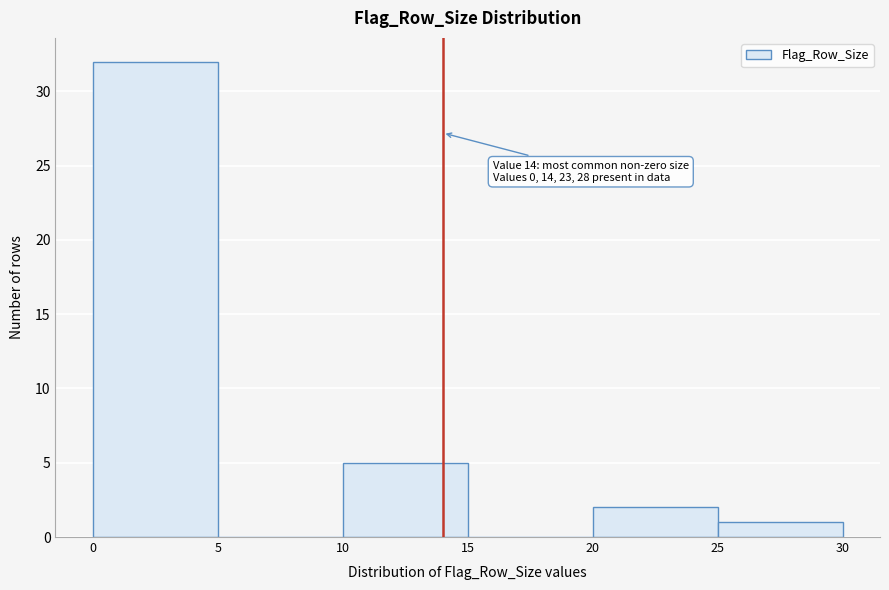

Over which range of the x-axis is the bar tallest?

0 to 5